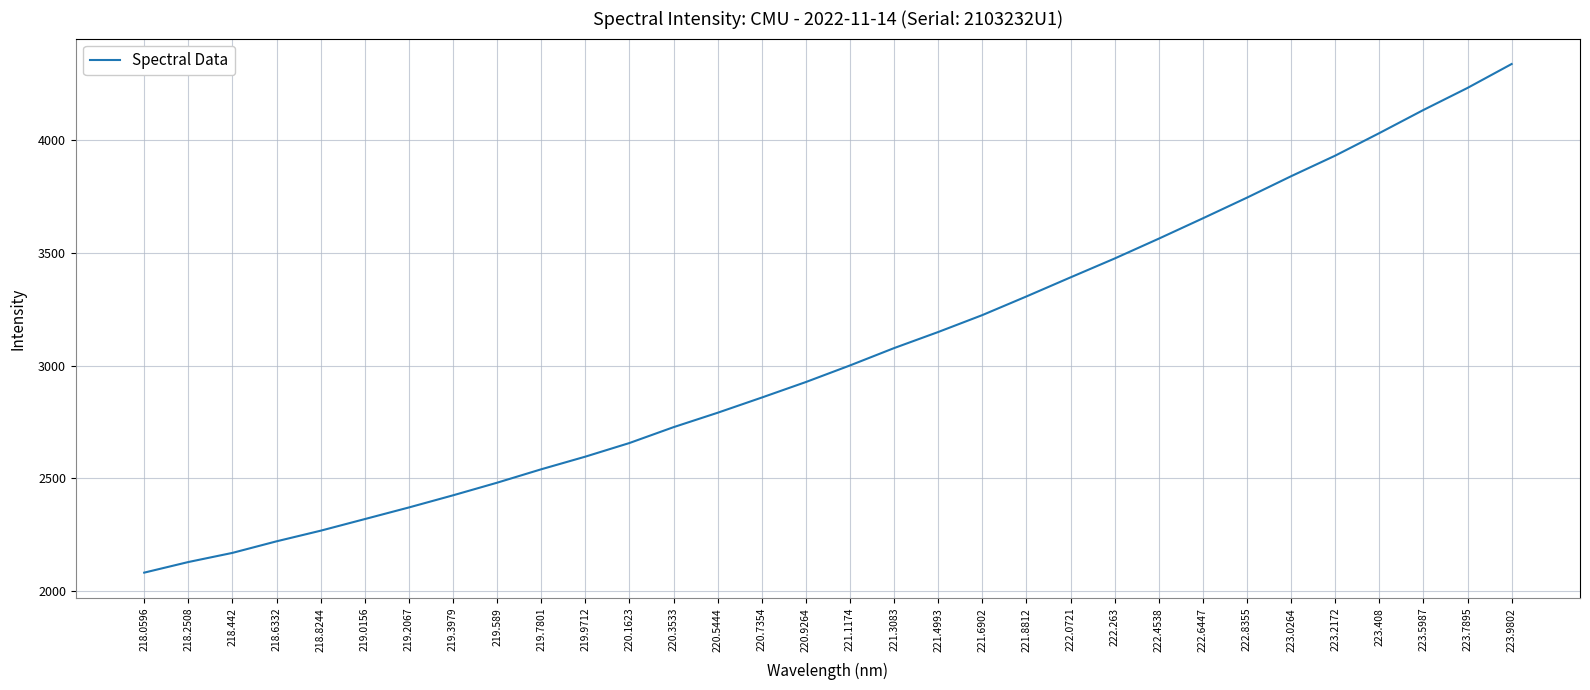

What is the minimum value shown in the chart?

2082.1